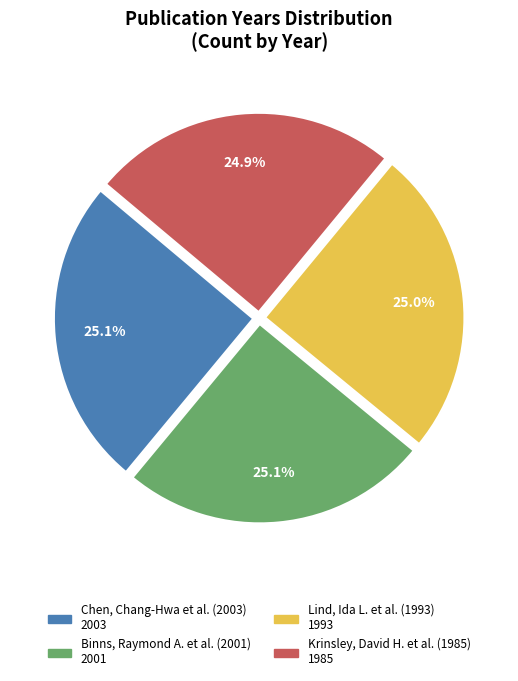

Does any single category account for the majority?

No